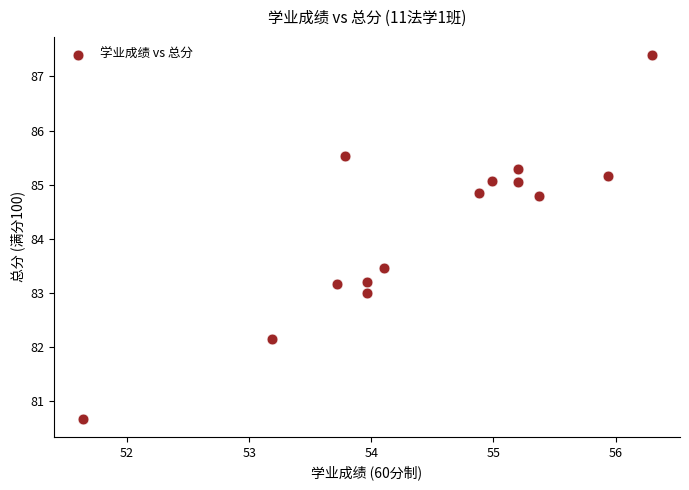

What is the range of Y values (max minus min)?

6.7